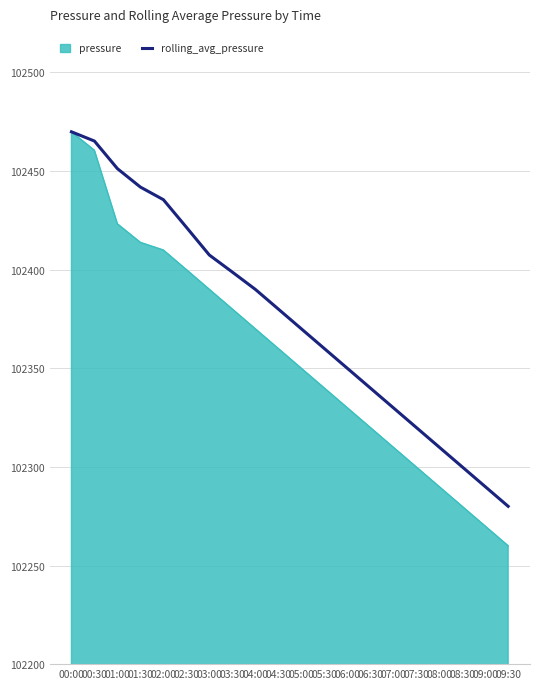

The value of rolling_avg_pressure at 04:30 is 172449.8. True or false?

False